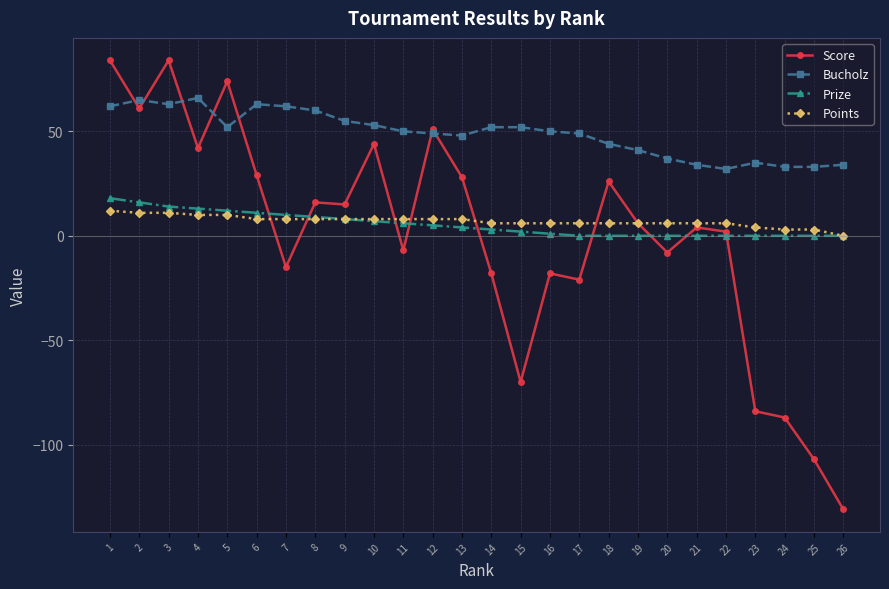

Which category has the lowest value across all series?

26